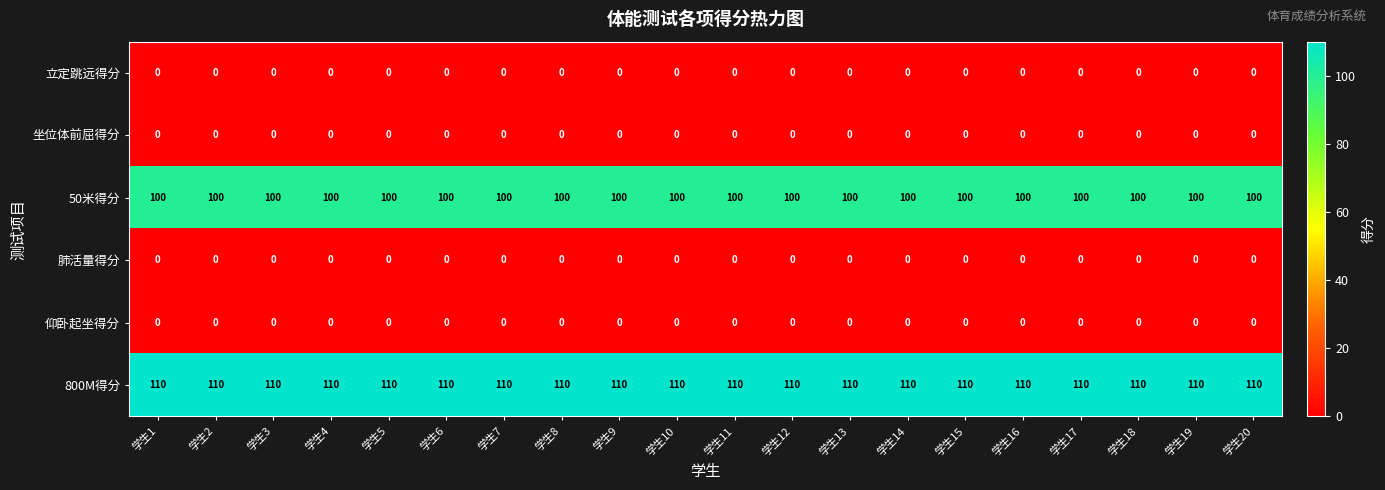

What is the maximum value for 50米得分?

100